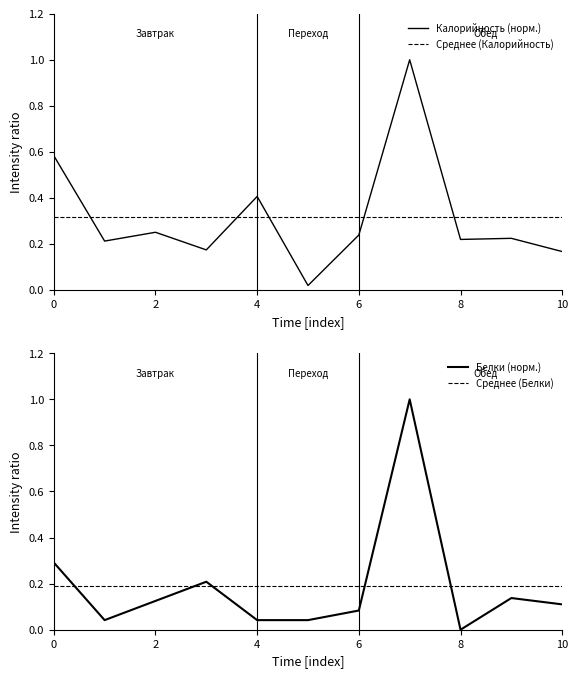

The value of Белки at плов из отварной говядины is 0.3. True or false?

False